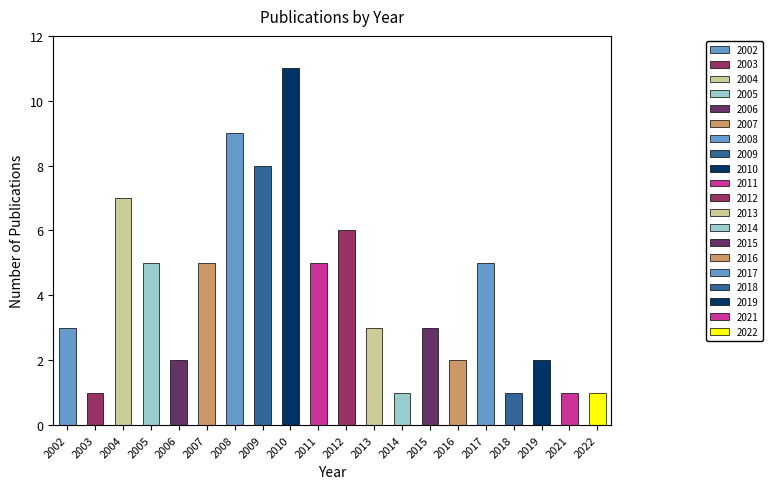

Does the chart contain any negative values?

No